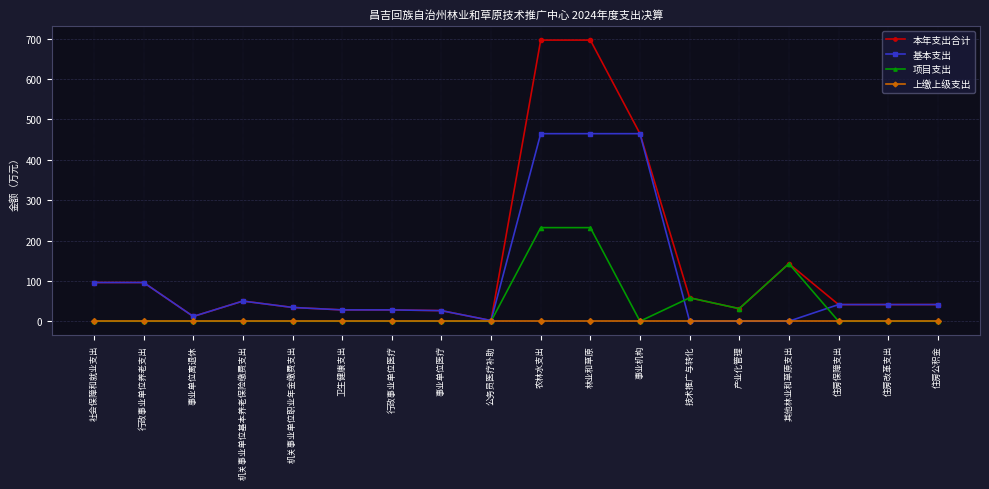

Does the chart display data point markers on the line(s)?

Yes